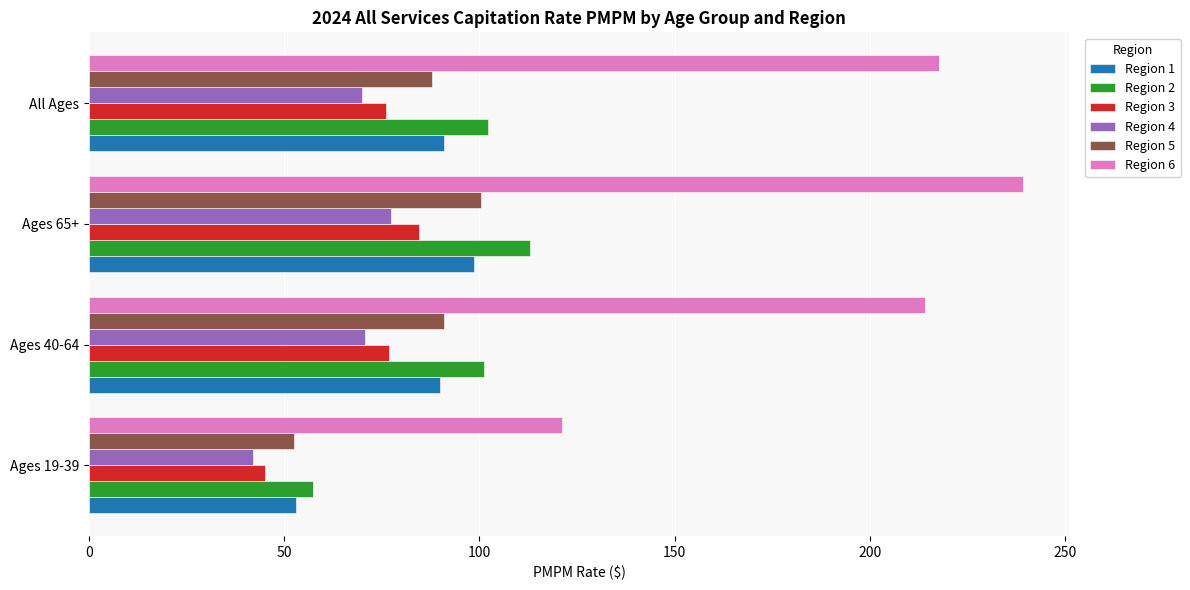

Is the value of Region 5 at Ages 65+ greater than the value of Region 4 at Ages 19-39?

Yes